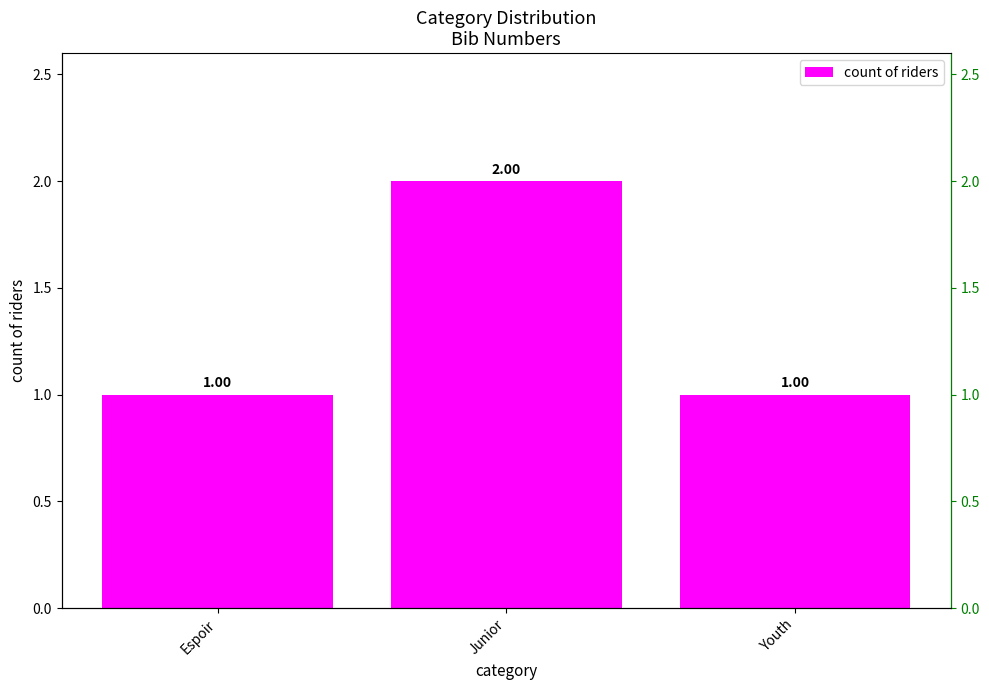

Between Junior and Youth, which is larger?

Junior